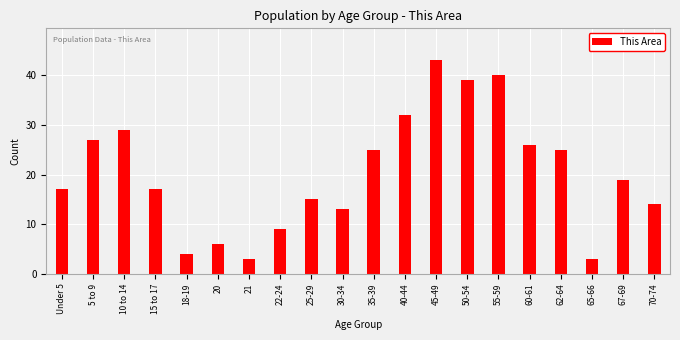

Reading left to right, list all the values displayed in this chart.

Under 5=17	5 to 9=27	10 to 14=29	15 to 17=17	18-19=4	20=6	21=3	22-24=9	25-29=15	30-34=13	35-39=25	40-44=32	45-49=43	50-54=39	55-59=40	60-61=26	62-64=25	65-66=3	67-69=19	70-74=14